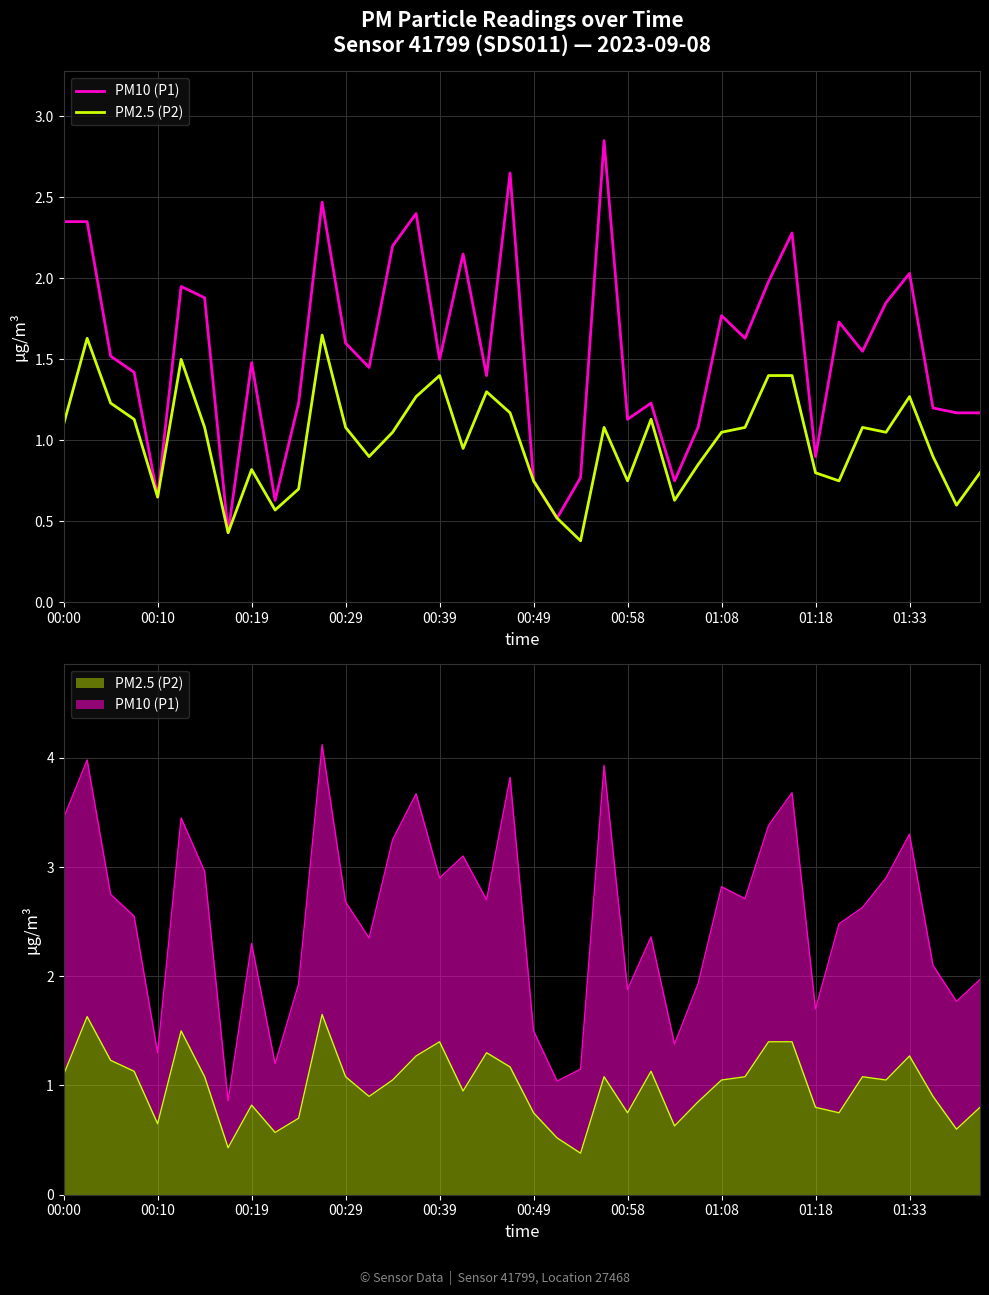

At how many categories does at least one series exceed 1?

32